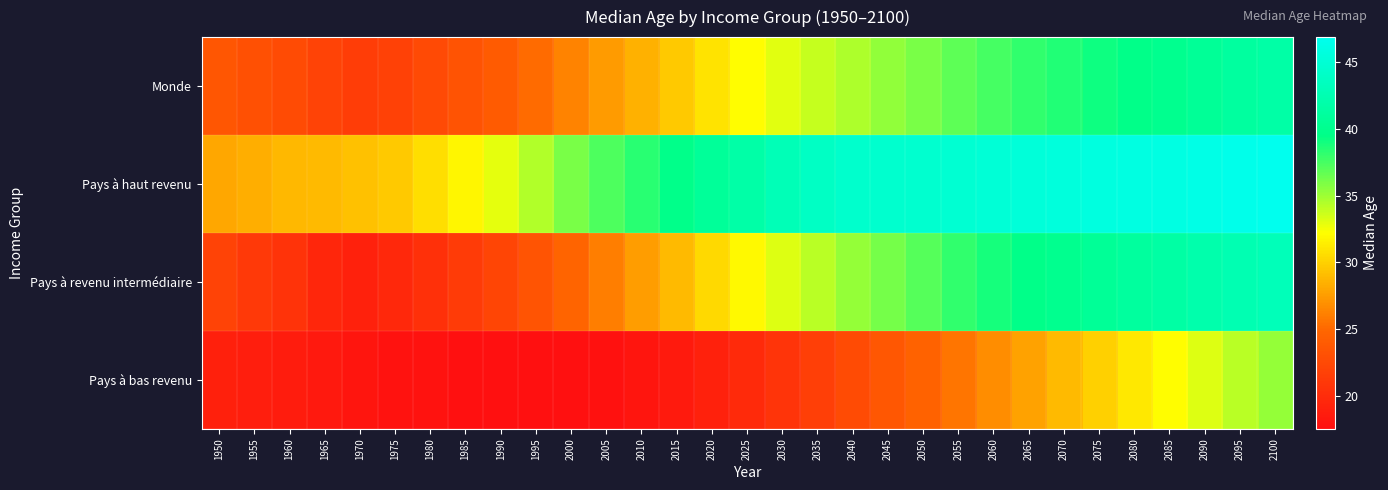

Which series has the largest total across all categories?

Pays à haut revenu